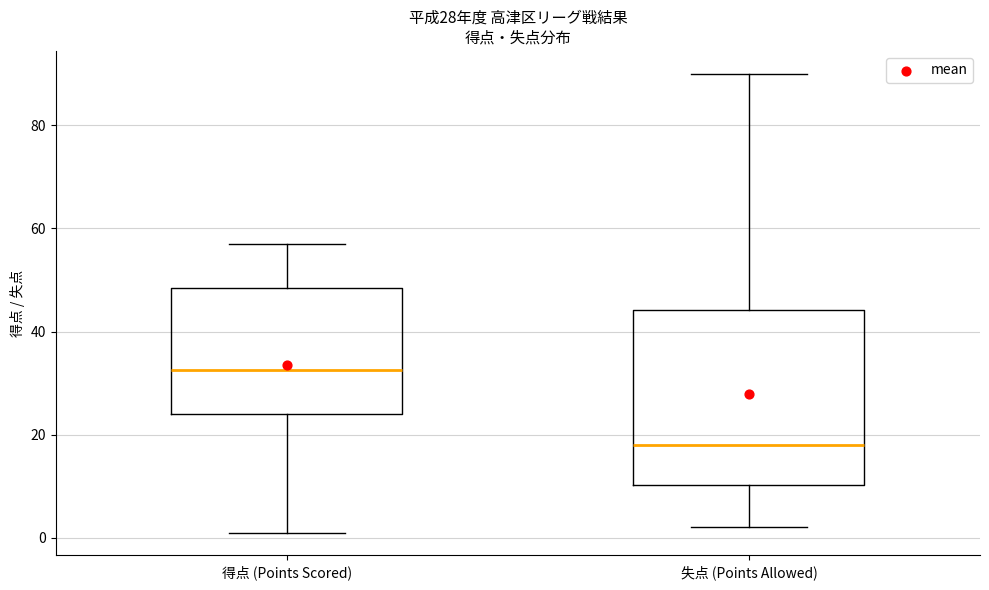

Which box is the tallest, from its lower edge to its upper edge?

失点 (Points Allowed)